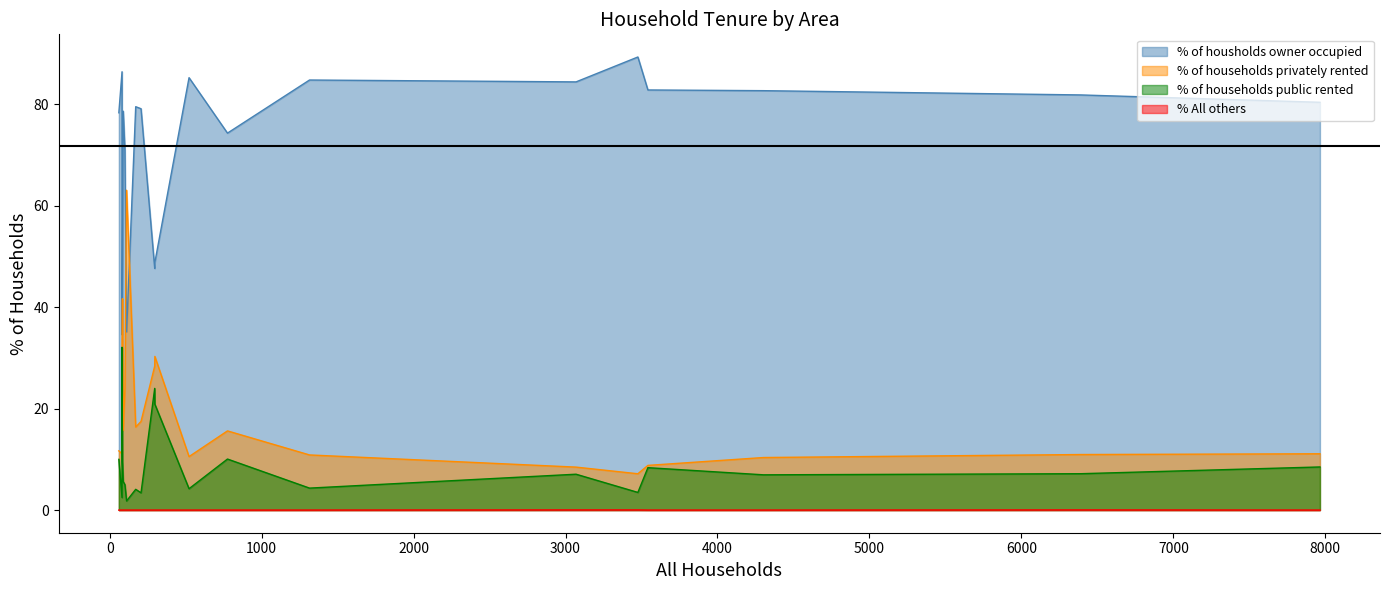

What is the sum of the % of households privately rented values at Gussage All Saints and Crichel?

87.1